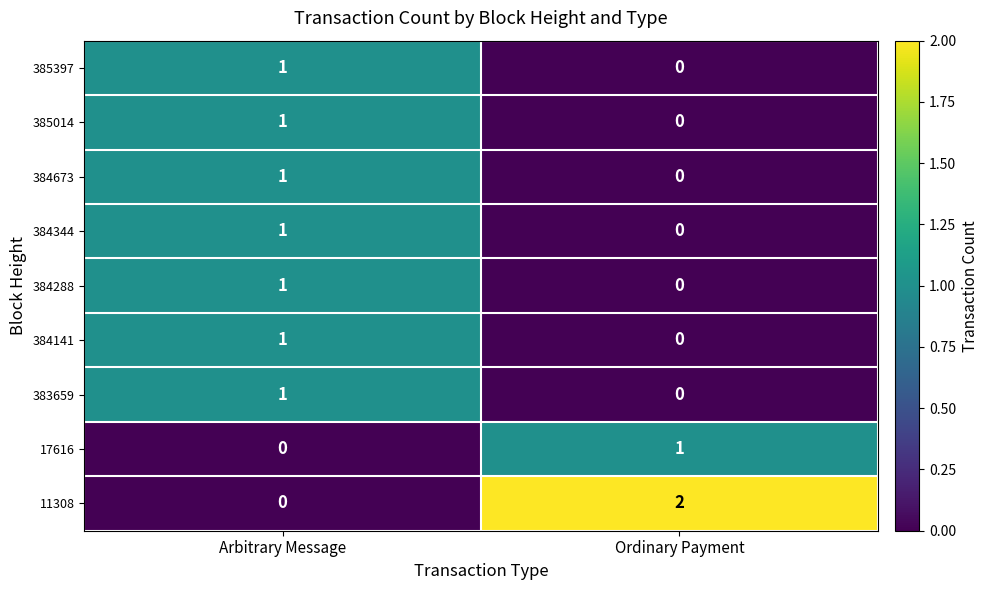

Count the number of categories in the chart.

2